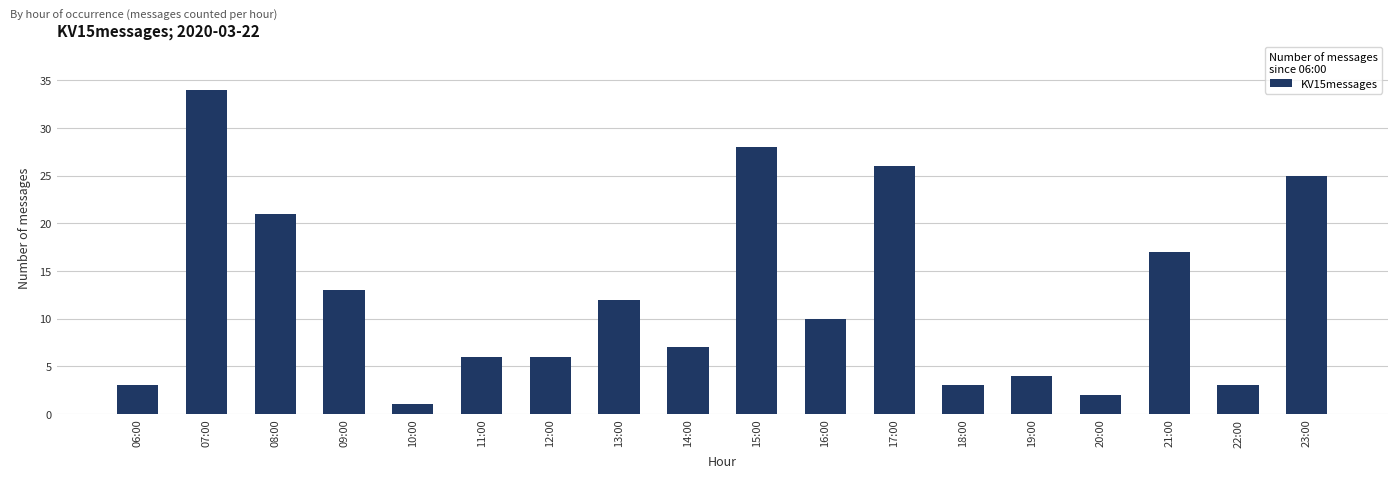

Are the bars horizontal?

No